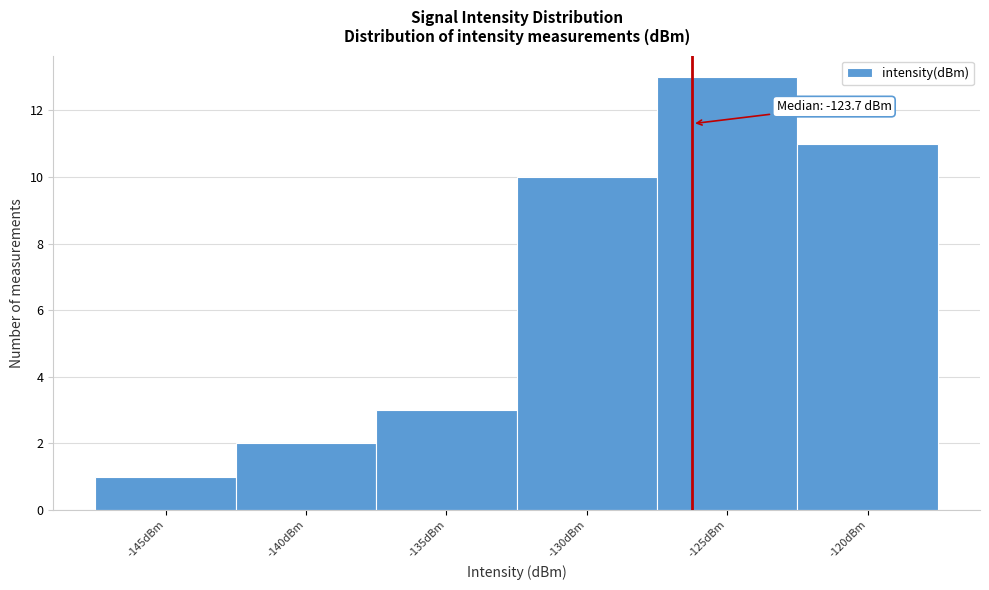

Reading right to left, what are all the values shown in this chart?

11	13	10	3	2	1